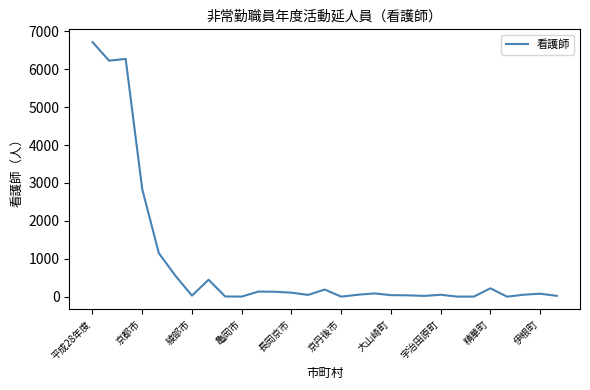

What is the greatest value displayed?

6718